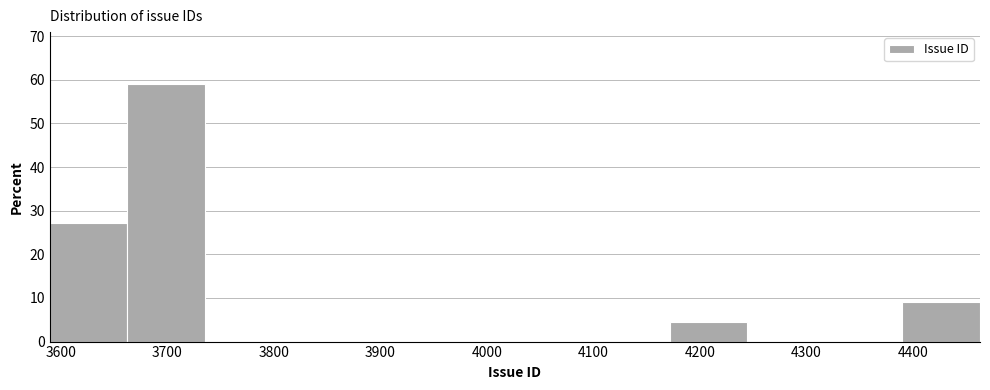

Reading left to right, list every bar in this chart as the range it spans on the x-axis followed by its height. Neither the bar edges nor the heights are printed on the chart, so give them approximately, as read against the axes.

3590 to 3660: 27
3660 to 3740: 59
3740 to 3810: 0
3810 to 3880: 0
3880 to 3950: 0
3950 to 4030: 0
4030 to 4100: 0
4100 to 4170: 0
4170 to 4240: 5
4240 to 4320: 0
4320 to 4390: 0
4390 to 4460: 9